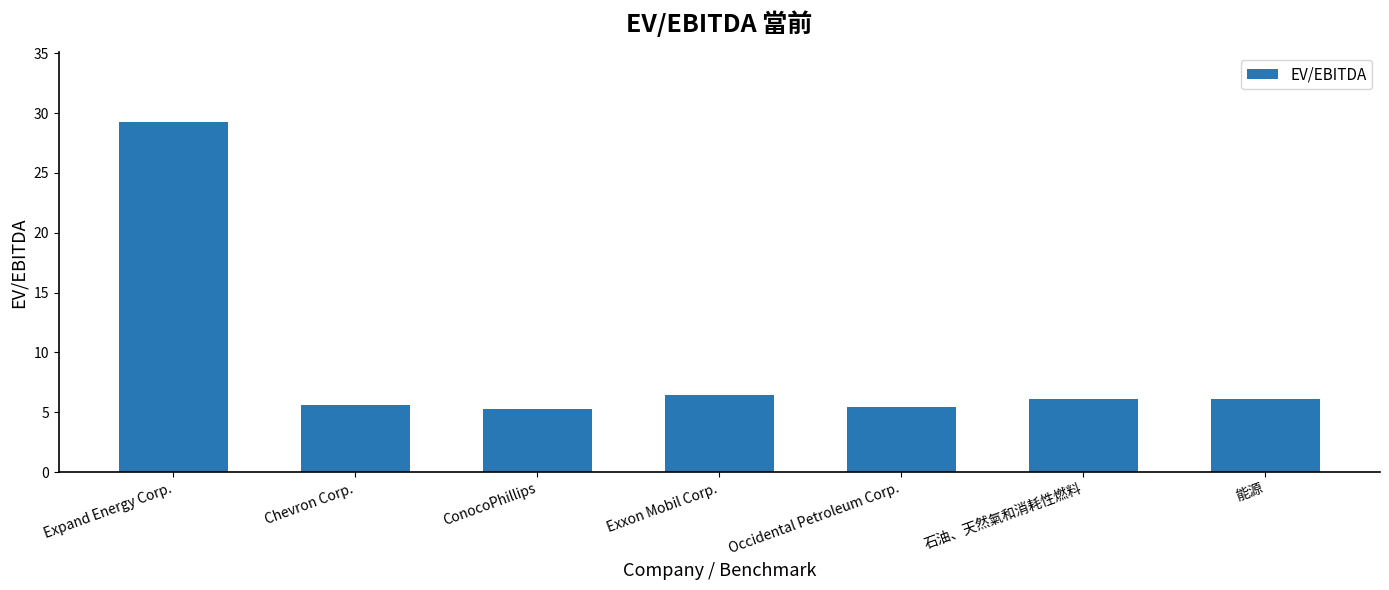

Approximately how many times larger is the value at Chevron Corp. compared to ConocoPhillips?

1.1